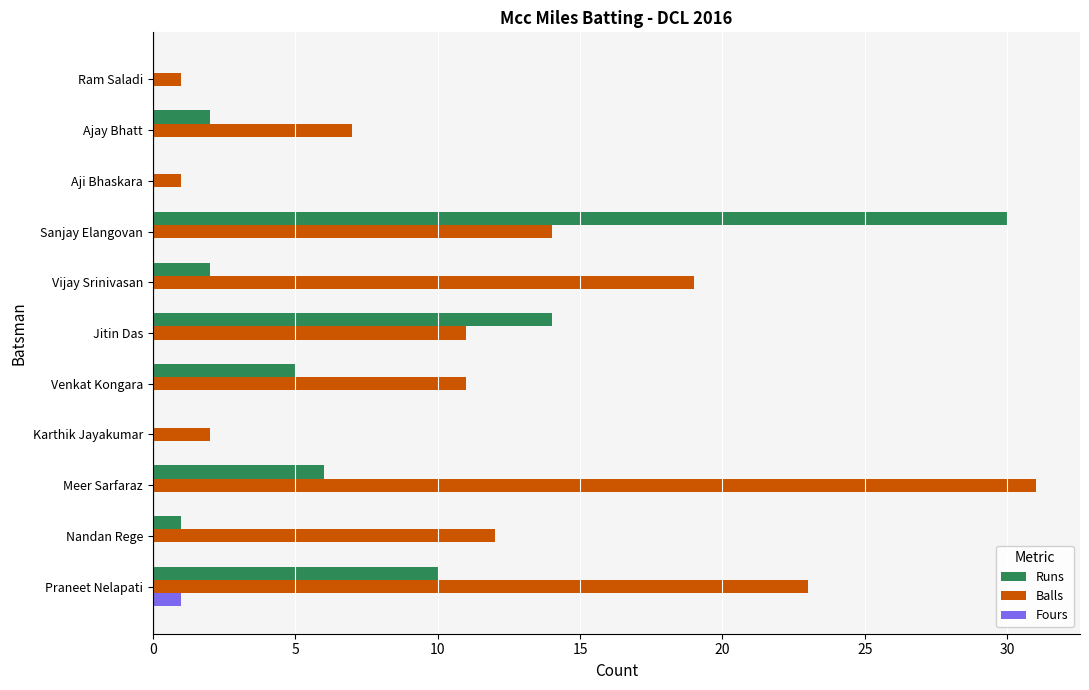

At which label is Balls closest to 16?

Sanjay Elangovan